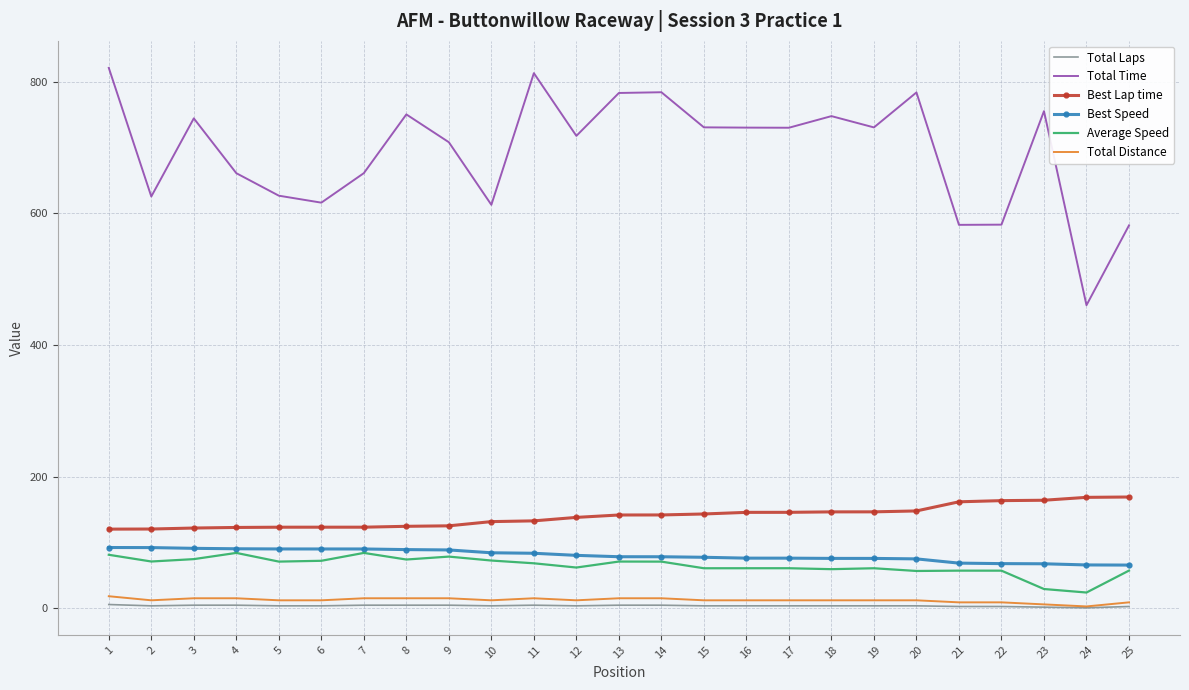

What is the sum of the Best Lap time values at 11 and 15?

276.6